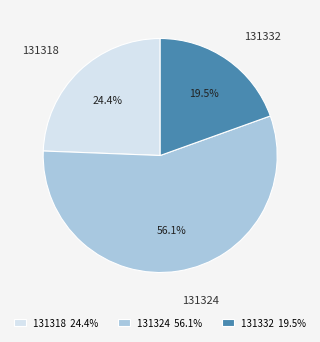

Approximately how many times larger is the value at 131324 compared to 131332?

2.9